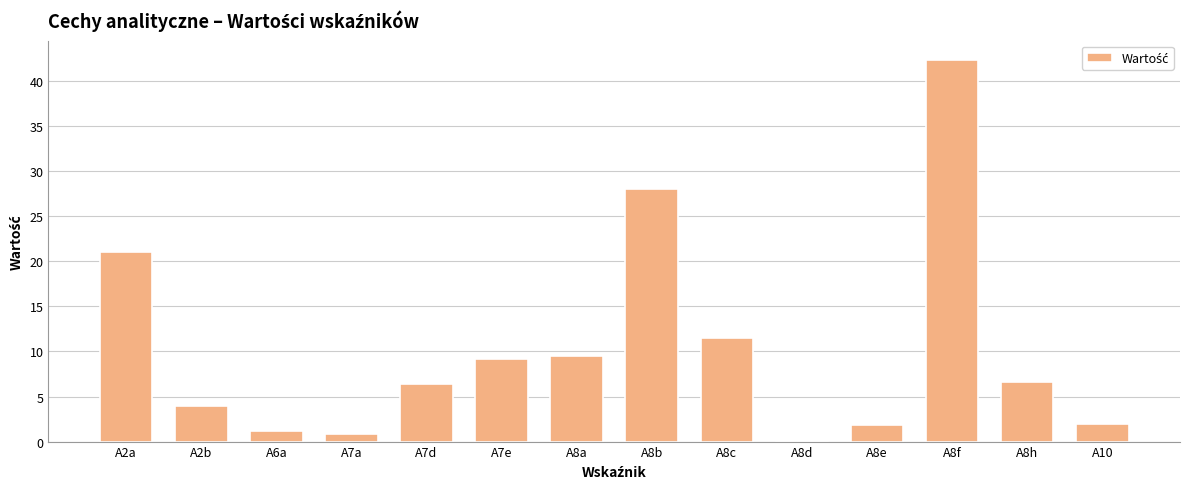

Between A10 and A8f, which is larger?

A8f